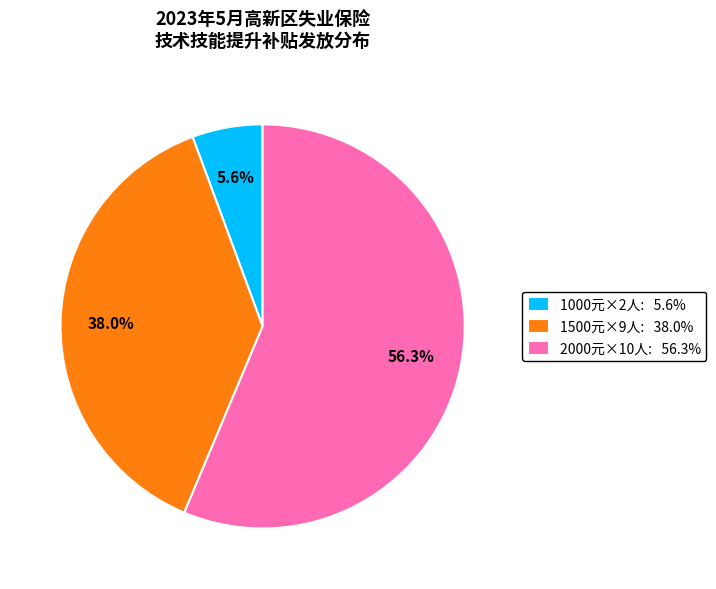

Rank the categories by value from lowest to highest.

1000元×2人: 5.6%, 1500元×9人: 38.0%, 2000元×10人: 56.3%